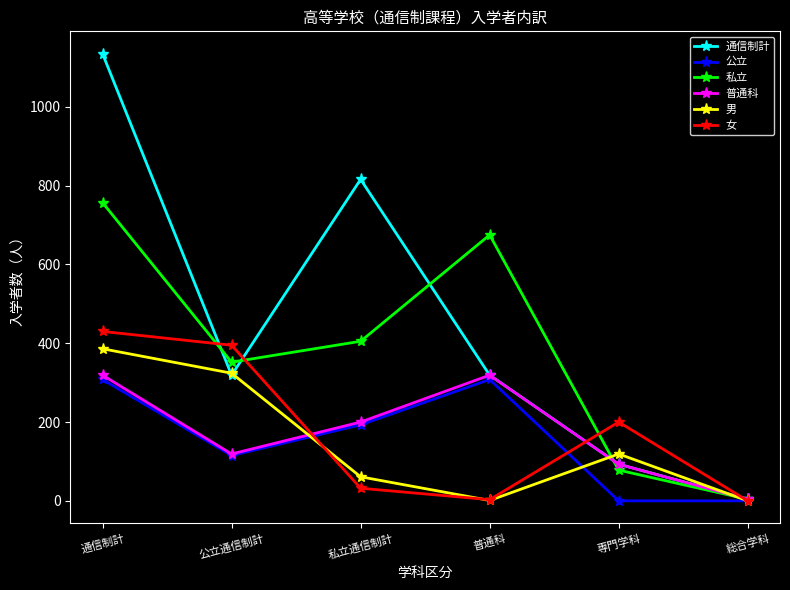

List the series in order of their peak value, lowest first.

公立, 普通科, 男, 女, 私立, 通信制計